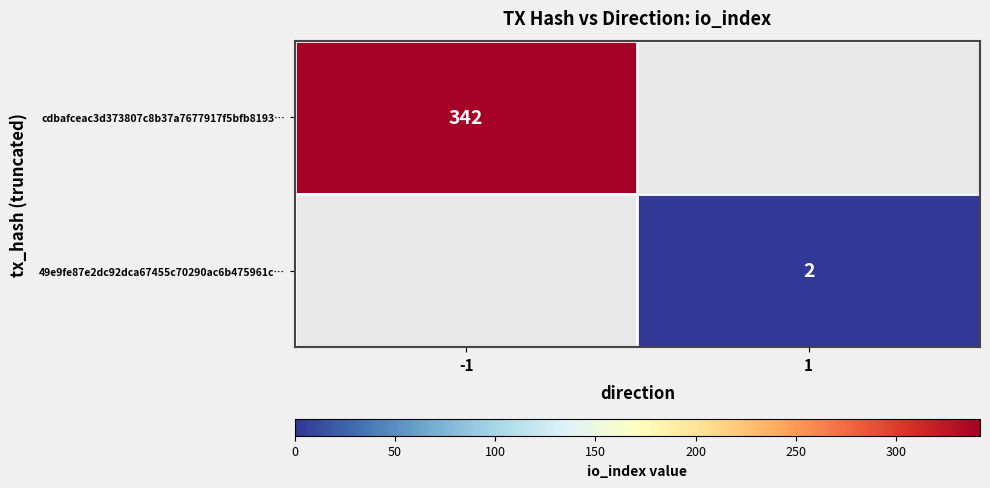

How many data points does each series have?

2